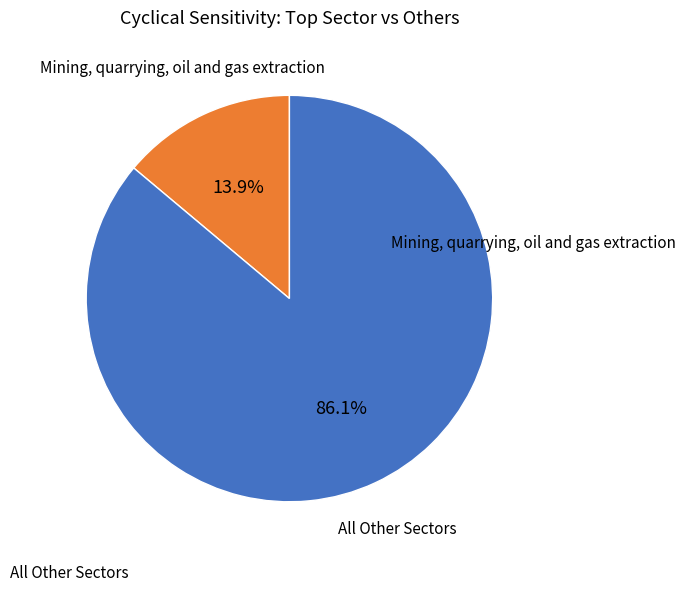

Is there a majority slice in this chart?

Yes